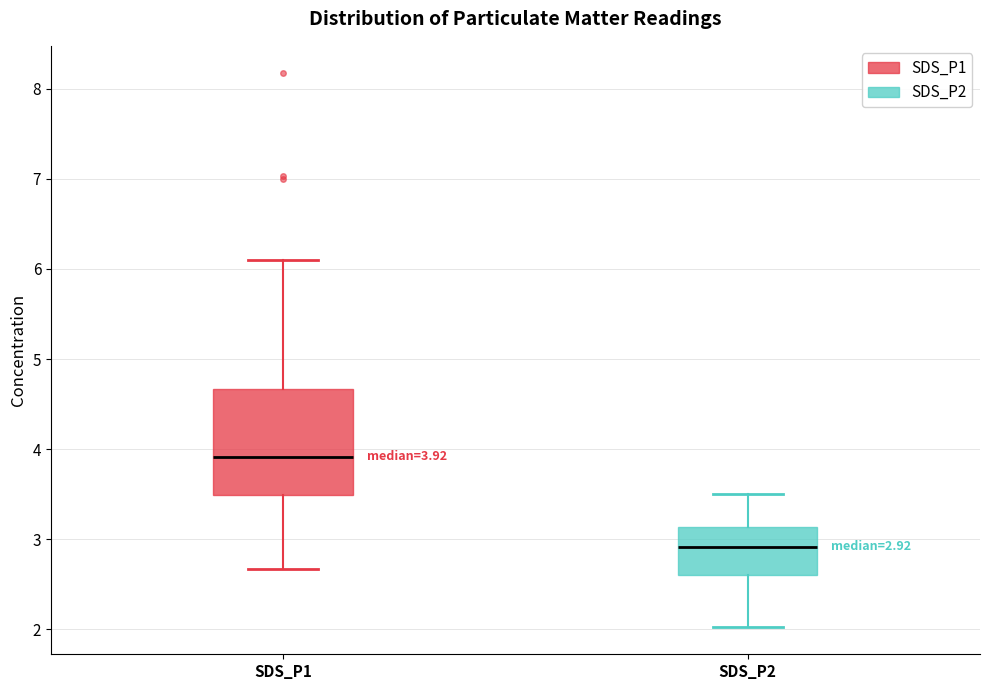

Which box's median line is the highest?

SDS_P1